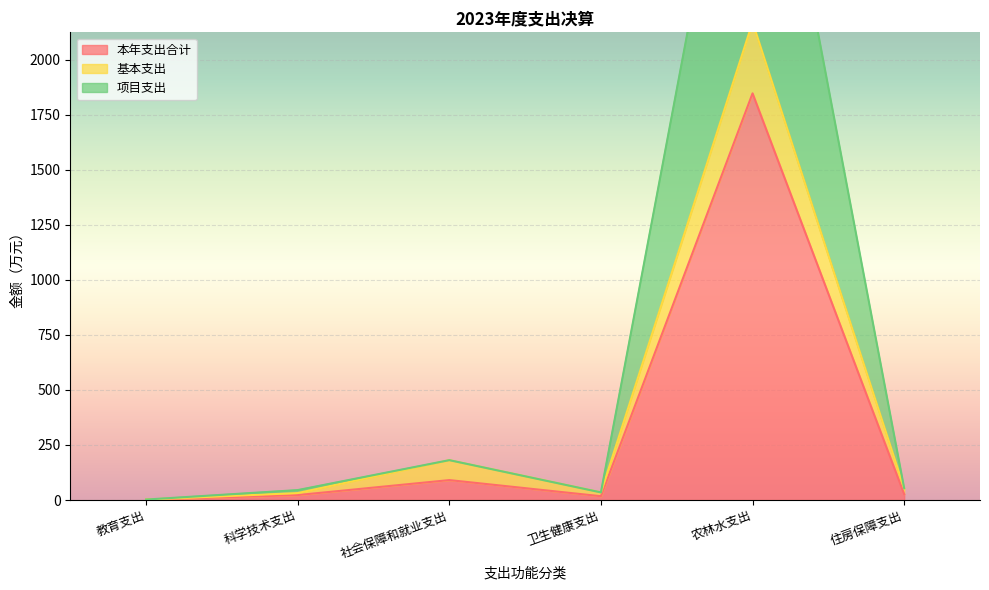

What are all the series names shown in the legend?

本年支出合计, 基本支出, 项目支出